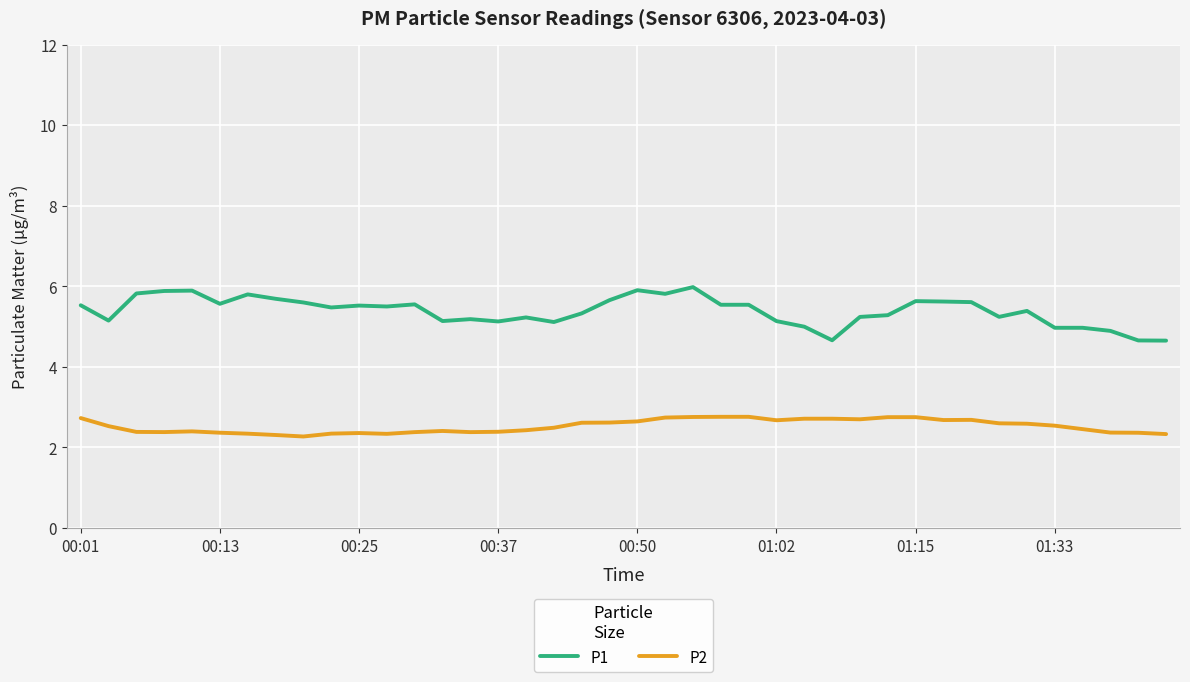

What is the minimum value shown in the chart?

2.3